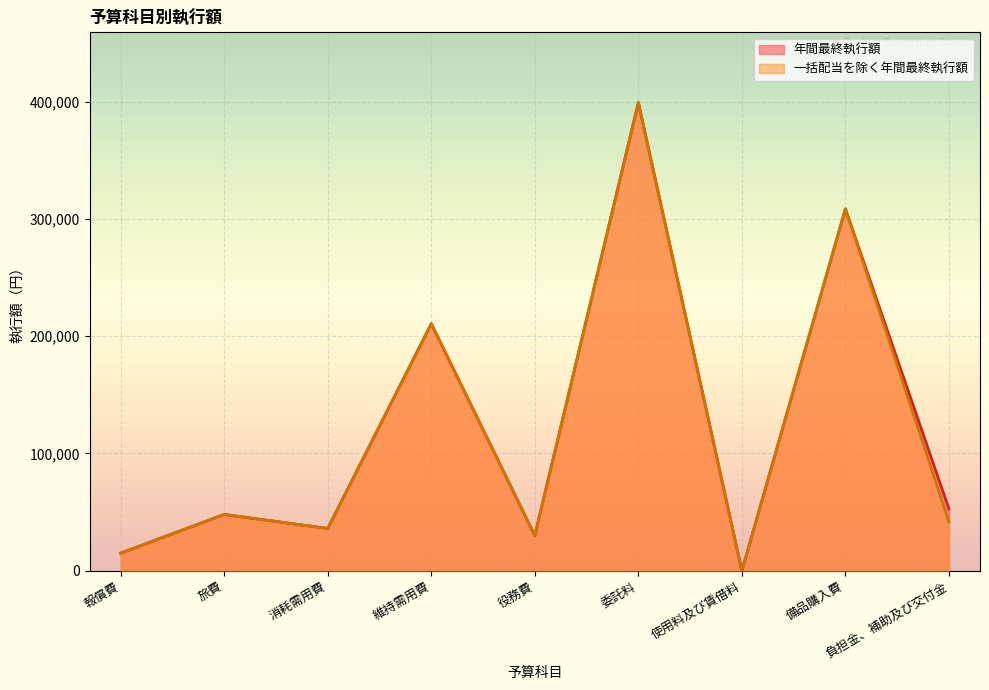

True or false: 一括配当を除く年間最終執行額 and 年間最終執行額 intersect in this chart.

False